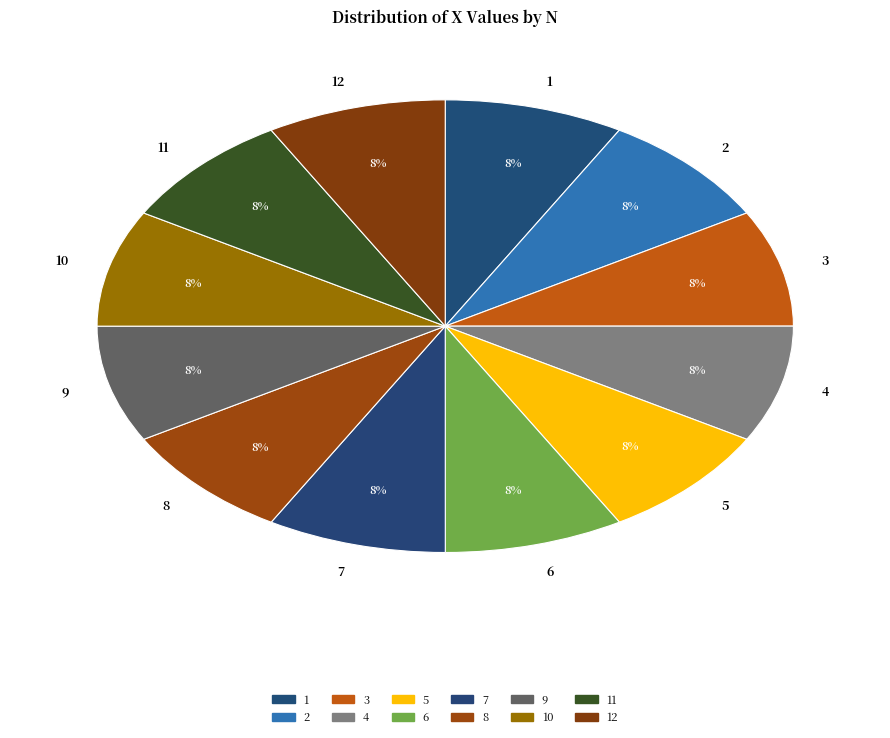

Is it true that 5 is 1% of the pie?

False